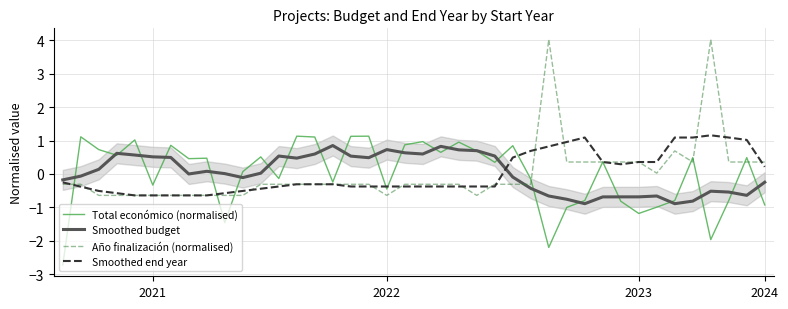

What is the label of the 35th point from the left?

34